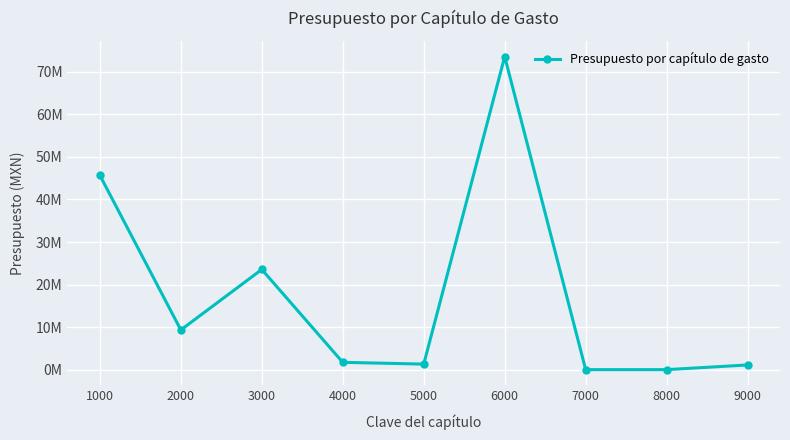

Which category has the lowest value across all series?

7000